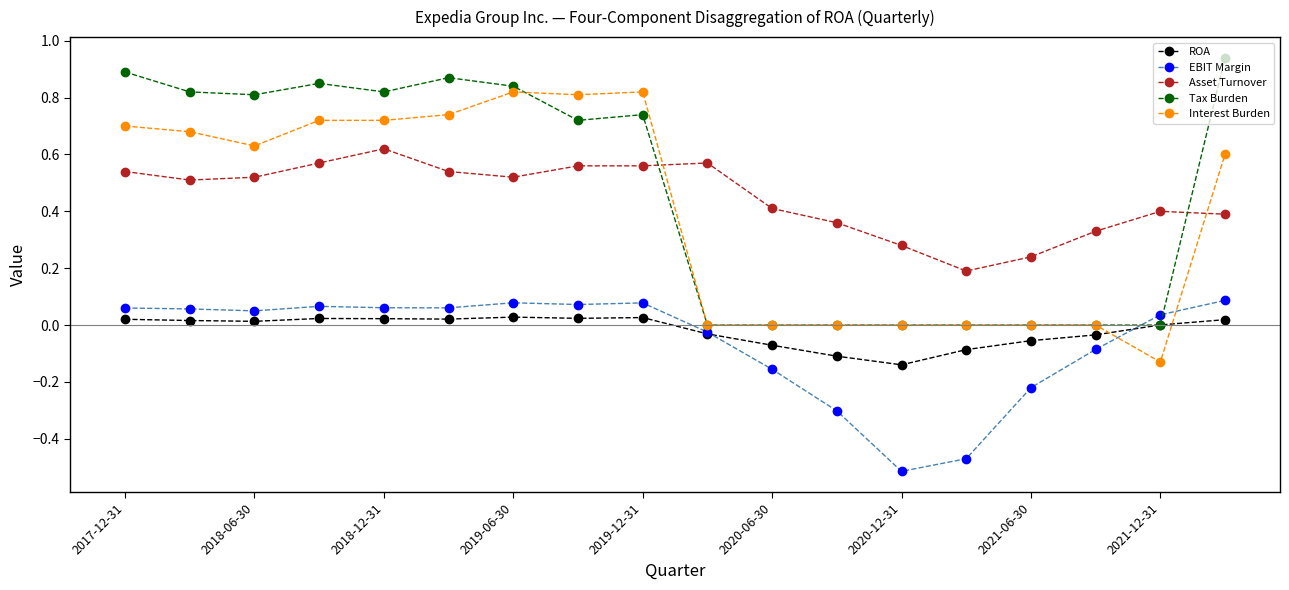

True or false: Tax Burden and Asset Turnover intersect in this chart.

True